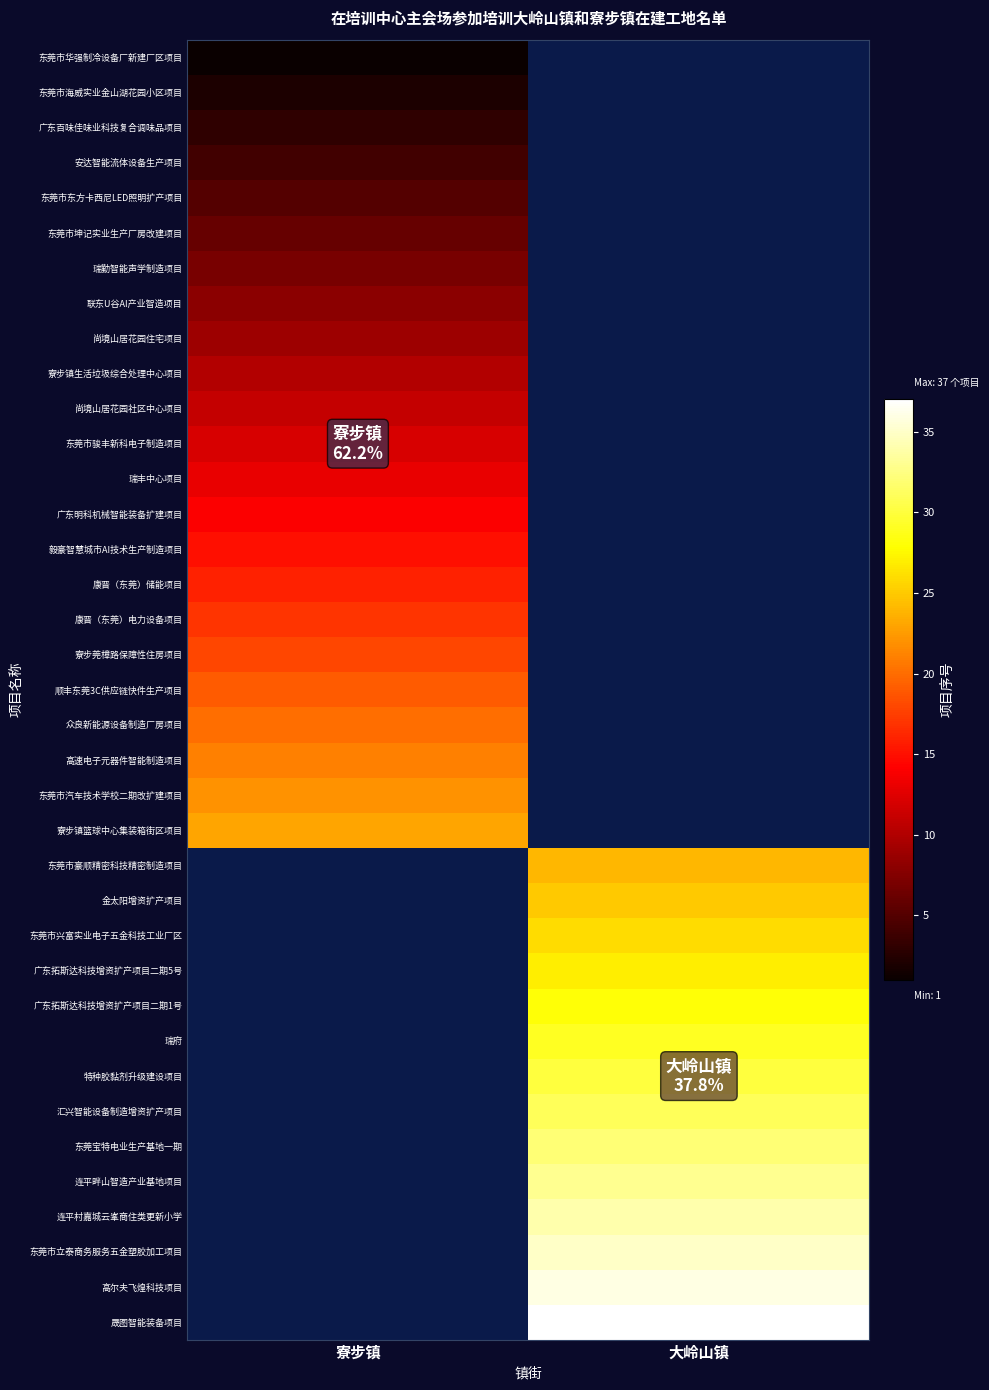

How many positive values does the 东莞市立泰商务服务五金塑胶加工项目 series have?

1